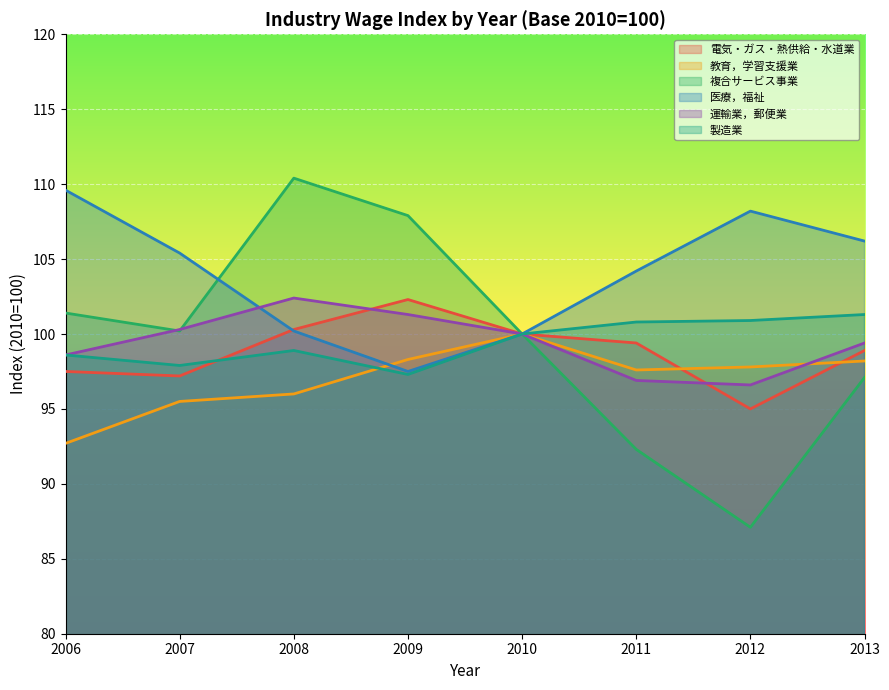

True or false: 電気・ガス・熱供給・水道業 has a value of 100.0 at 2010.

True